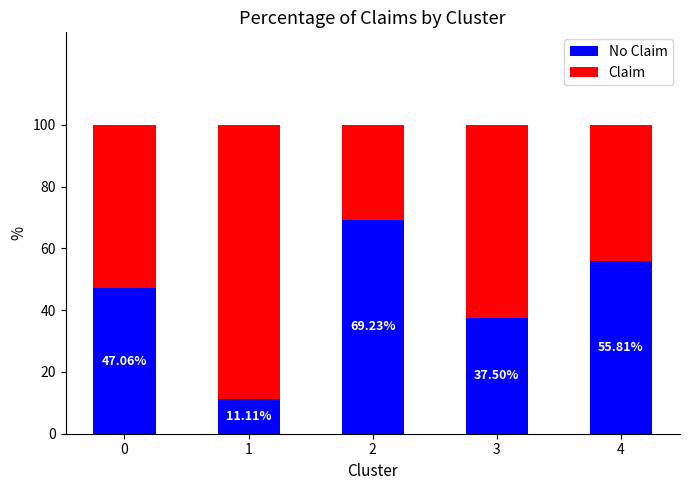

What is the total value across all series at 2?

100.0